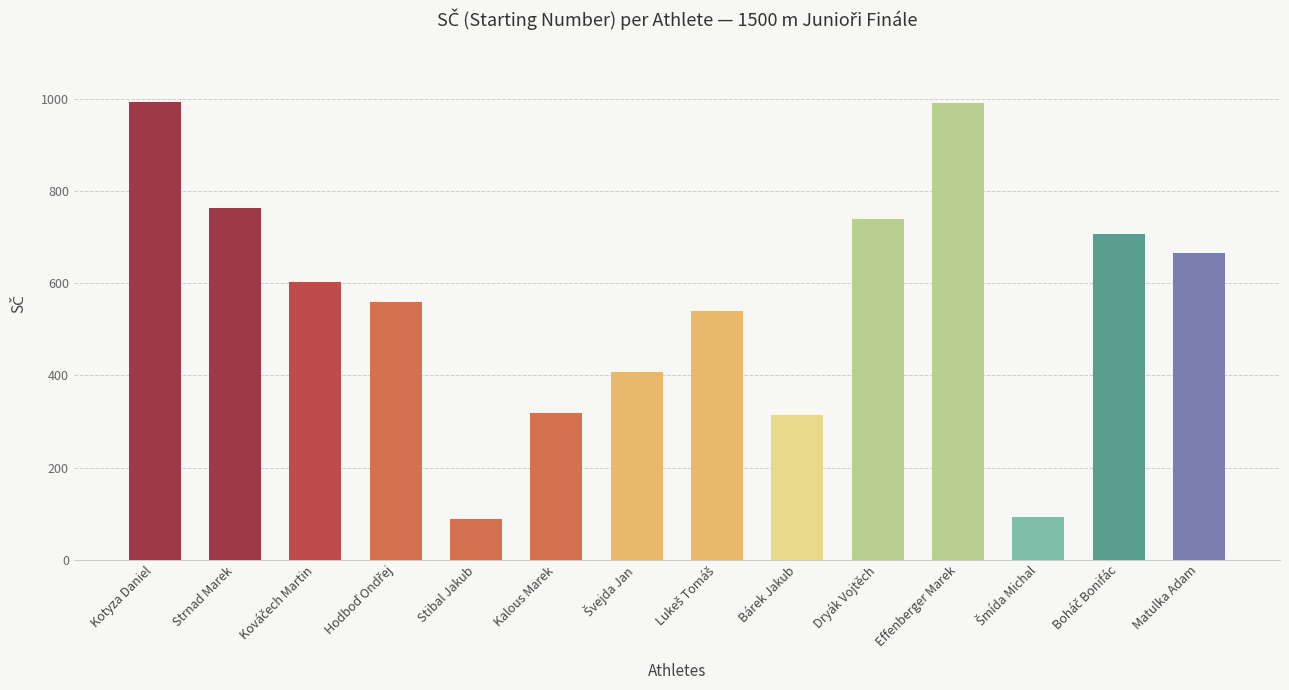

Which has a higher value, Matulka Adam or Effenberger Marek?

Effenberger Marek